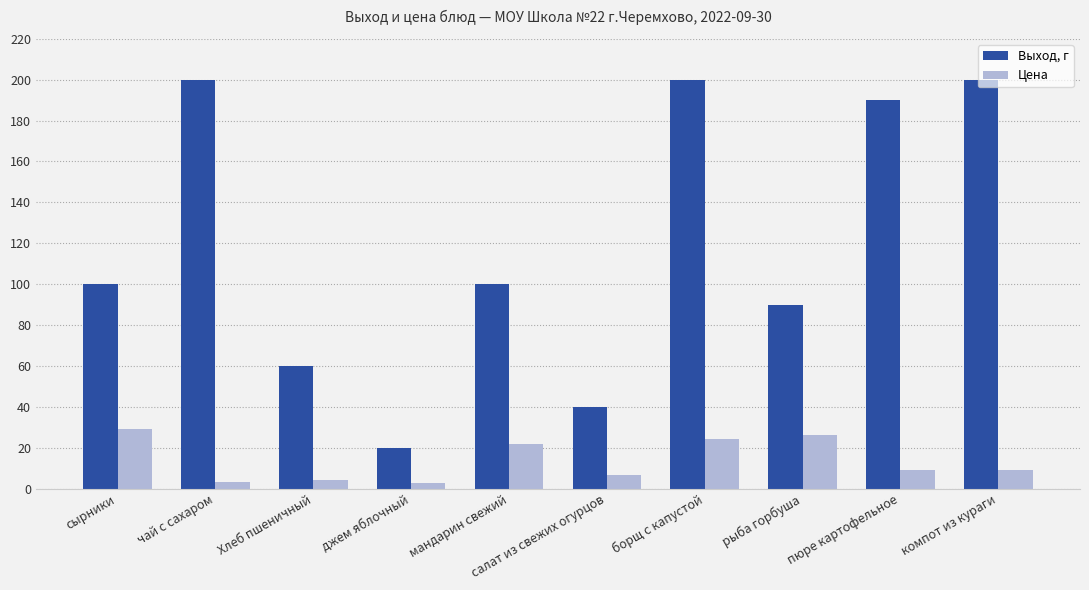

Does the chart contain stacked bars?

No